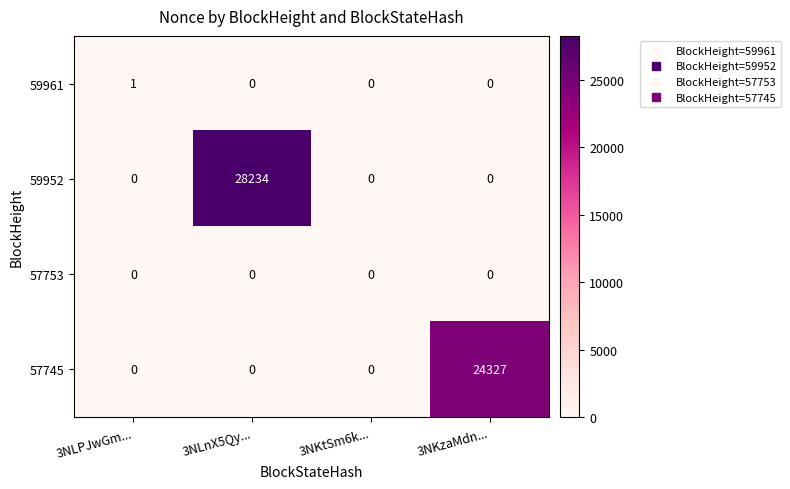

The value of 59961 at 3NLPJwGm... is 1. True or false?

True